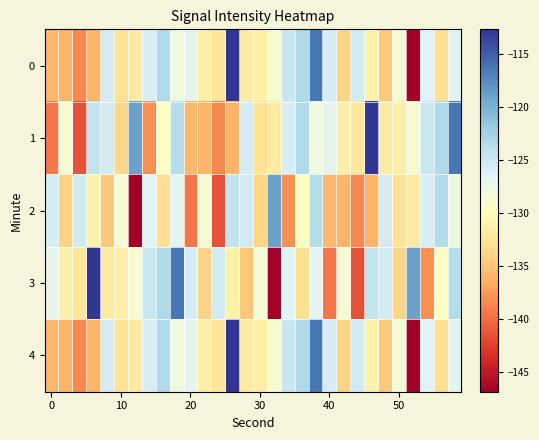

Which series has the largest total across all categories?

3